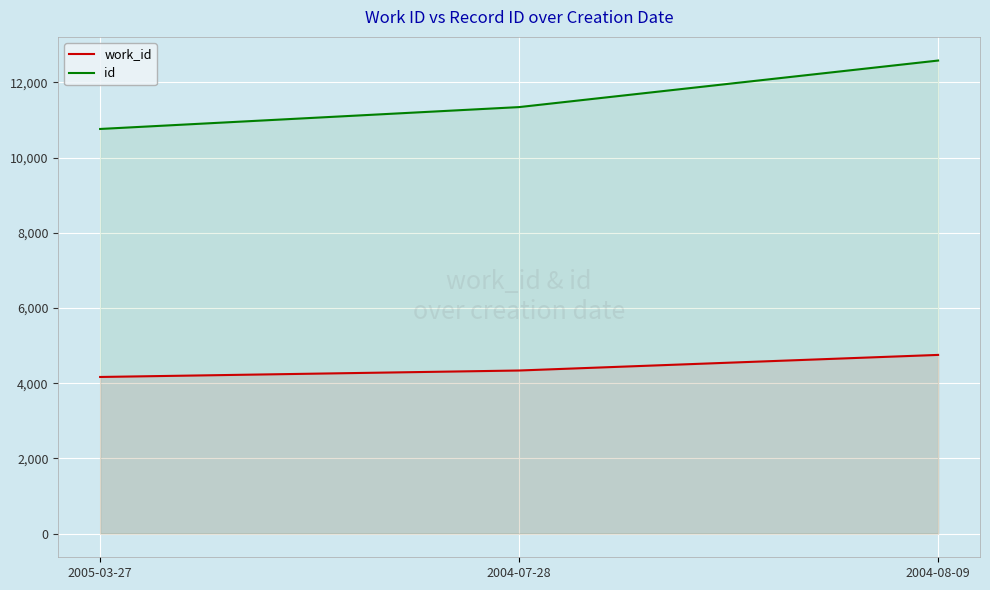

What is the label of the 2nd point from the right?

2004-07-28